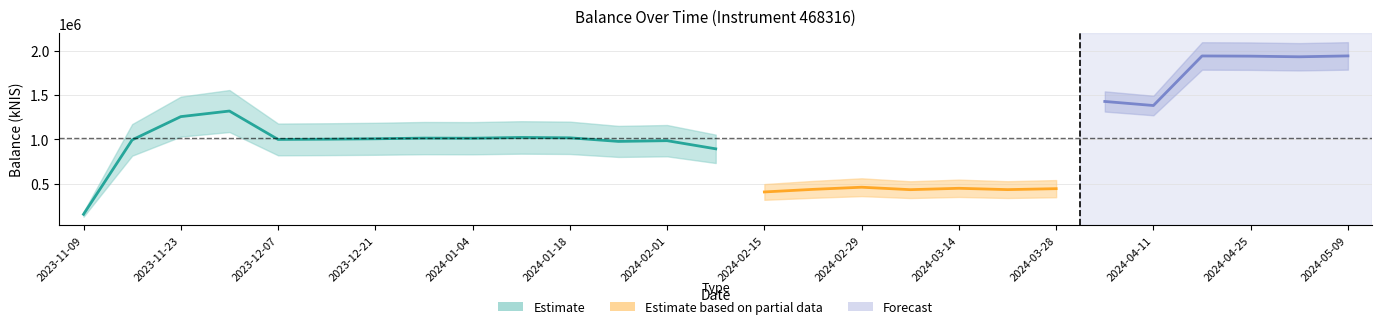

Rank the categories by value from lowest to highest.

2023-11-09, 2024-02-15, 2024-03-07, 2024-03-21, 2024-02-22, 2024-03-28, 2024-03-14, 2024-02-29, 2024-02-08, 2024-01-25, 2024-02-01, 2023-11-16, 2023-12-07, 2023-12-14, 2023-12-21, 2024-01-04, 2023-12-28, 2024-01-18, 2024-01-11, 2023-11-23, 2023-11-30, 2024-04-11, 2024-04-04, 2024-05-02, 2024-04-25, 2024-04-18, 2024-05-09